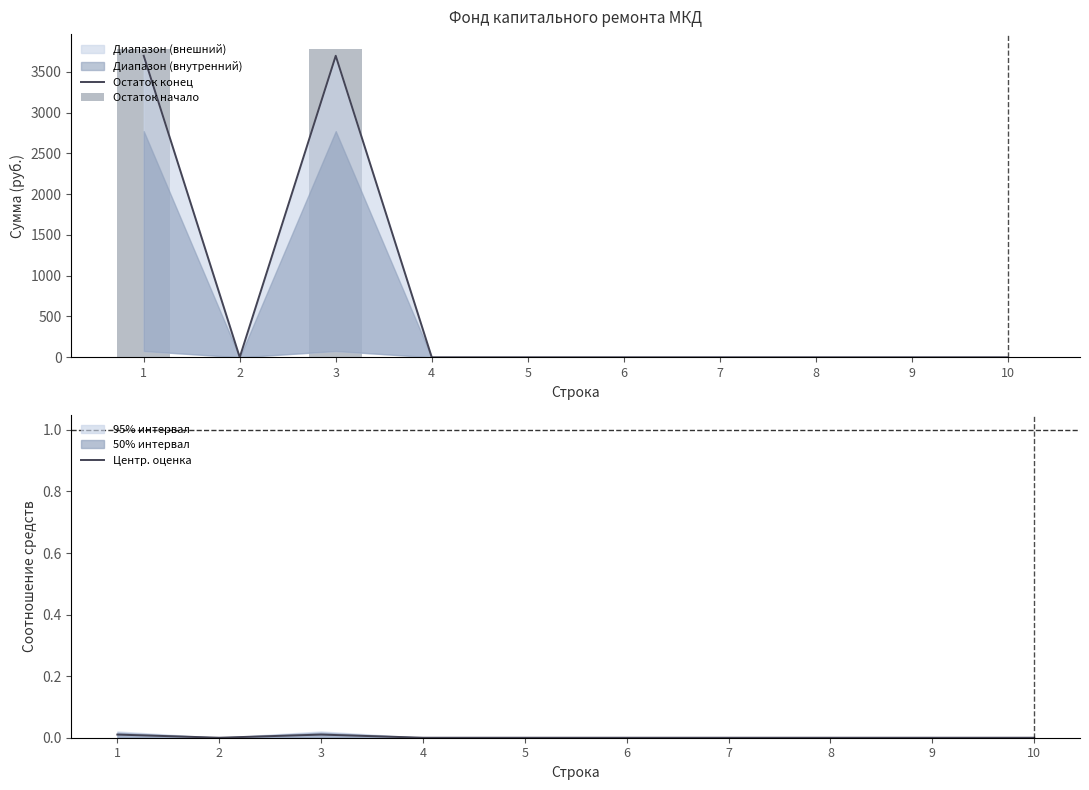

Reading right to left, list all the values displayed in this chart.

Остаток конец: 10=0.0	9=0.0	8=0.0	7=0.0	6=0.0	5=0.0	4=0.0	3=3695.8	2=0.0	1=3695.8
Остаток начало: 10=0.0	9=0.0	8=0.0	7=0.0	6=0.0	5=0.0	4=0.0	3=3772.7	2=0.0	1=3772.7
Центр. оценка: 10=0.0	9=0.0	8=0.0	7=0.0	6=0.0	5=0.0	4=0.0	3=0.0	2=0.0	1=0.0